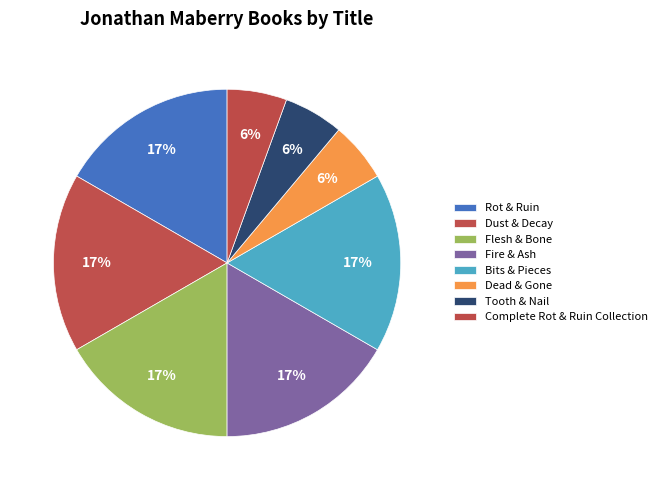

Is the sum of Complete Rot & Ruin Collection and Flesh & Bone greater than half?

No